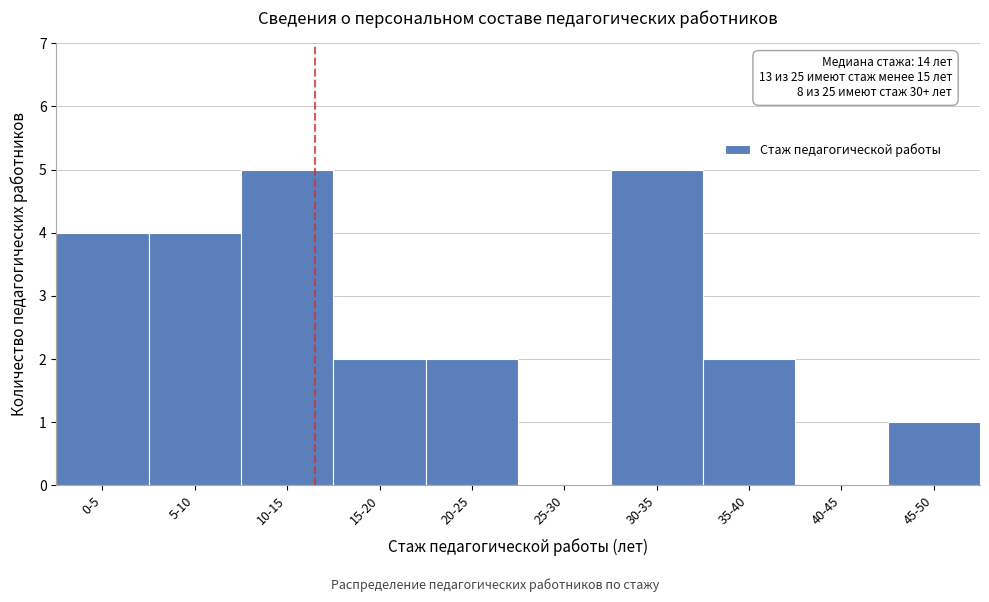

Reading left to right, extract all data points from this chart.

0-5=4	5-10=4	10-15=5	15-20=2	20-25=2	25-30=0	30-35=5	35-40=2	40-45=0	45-50=1